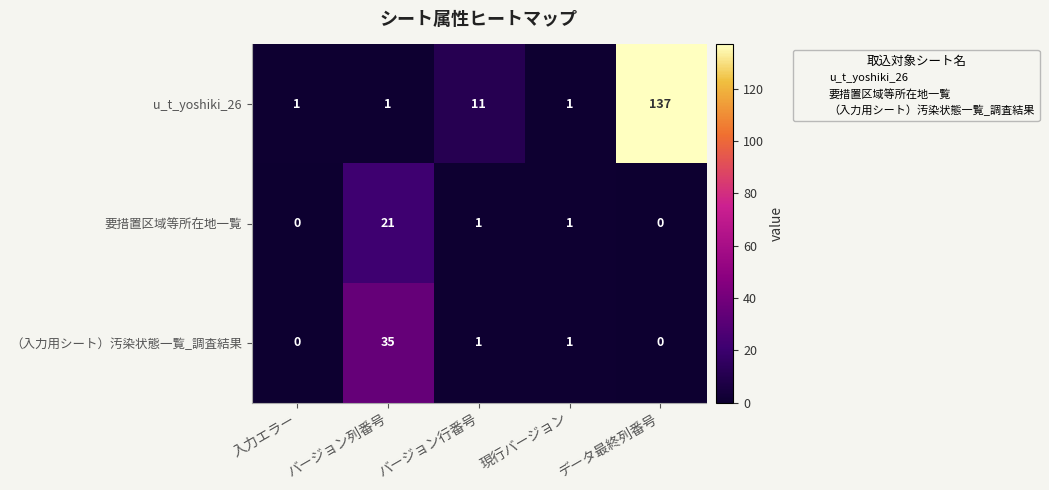

The value of u_t_yoshiki_26 at バージョン行番号 is 11. True or false?

True